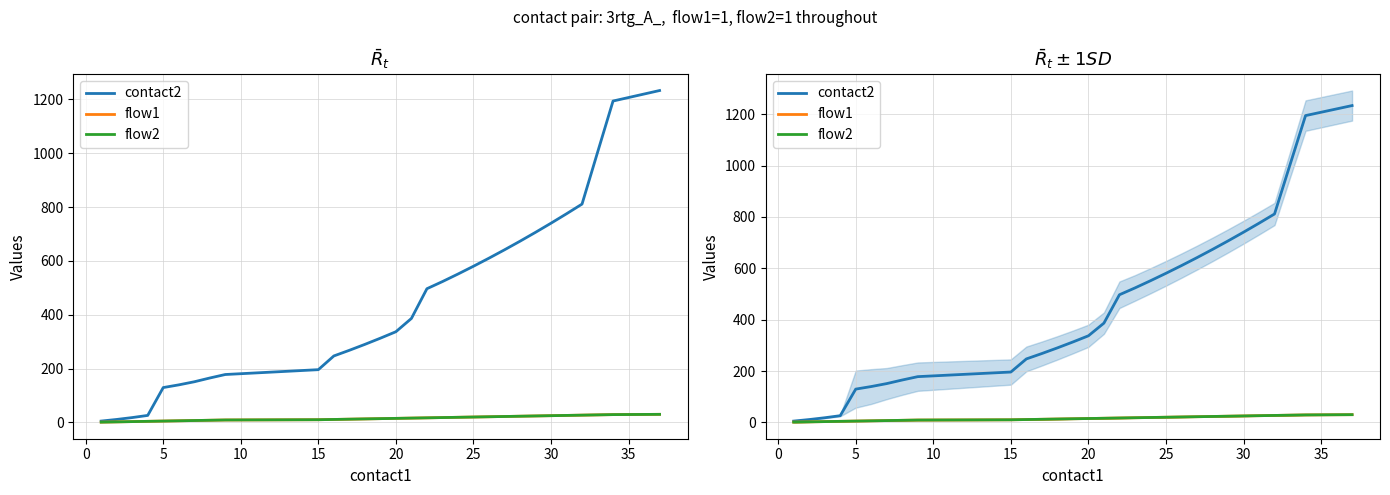

What is the maximum value shown in the chart?

1233.3